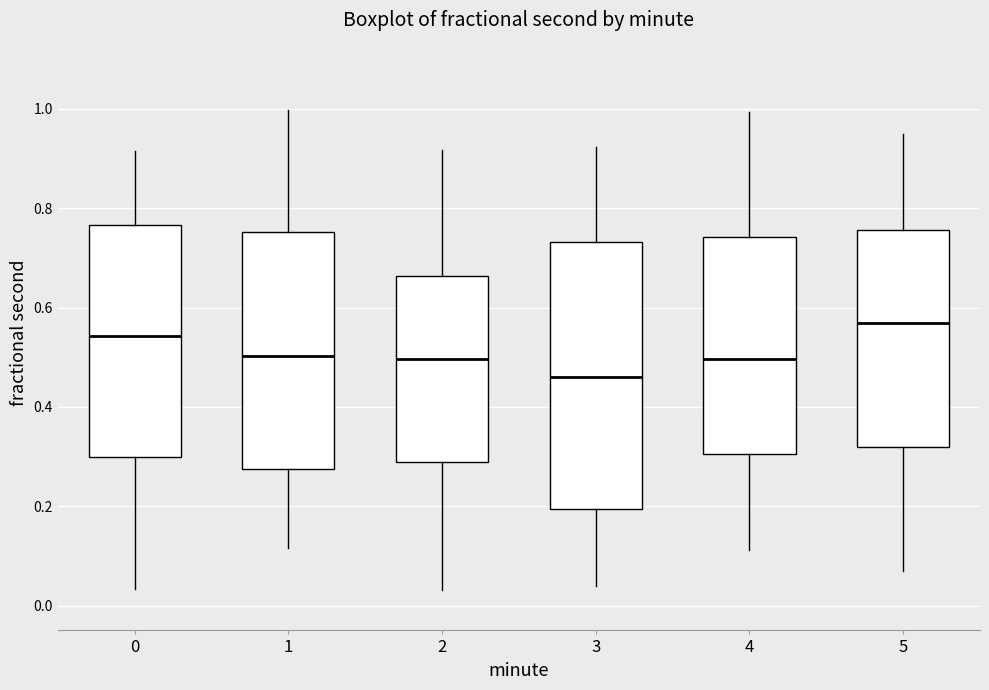

Reading left to right, read every box against the y-axis: the position of its median line, the range the box covers, and the ends of its whiskers. The values are not printed on the chart, so give them approximately, as read against the axis.

0: median 0.54, box 0.30 to 0.76, whiskers 0.04 to 0.92
1: median 0.50, box 0.28 to 0.76, whiskers 0.12 to 1.00
2: median 0.50, box 0.28 to 0.66, whiskers 0.04 to 0.92
3: median 0.46, box 0.20 to 0.74, whiskers 0.04 to 0.92
4: median 0.50, box 0.30 to 0.74, whiskers 0.12 to 1.00
5: median 0.56, box 0.32 to 0.76, whiskers 0.06 to 0.96